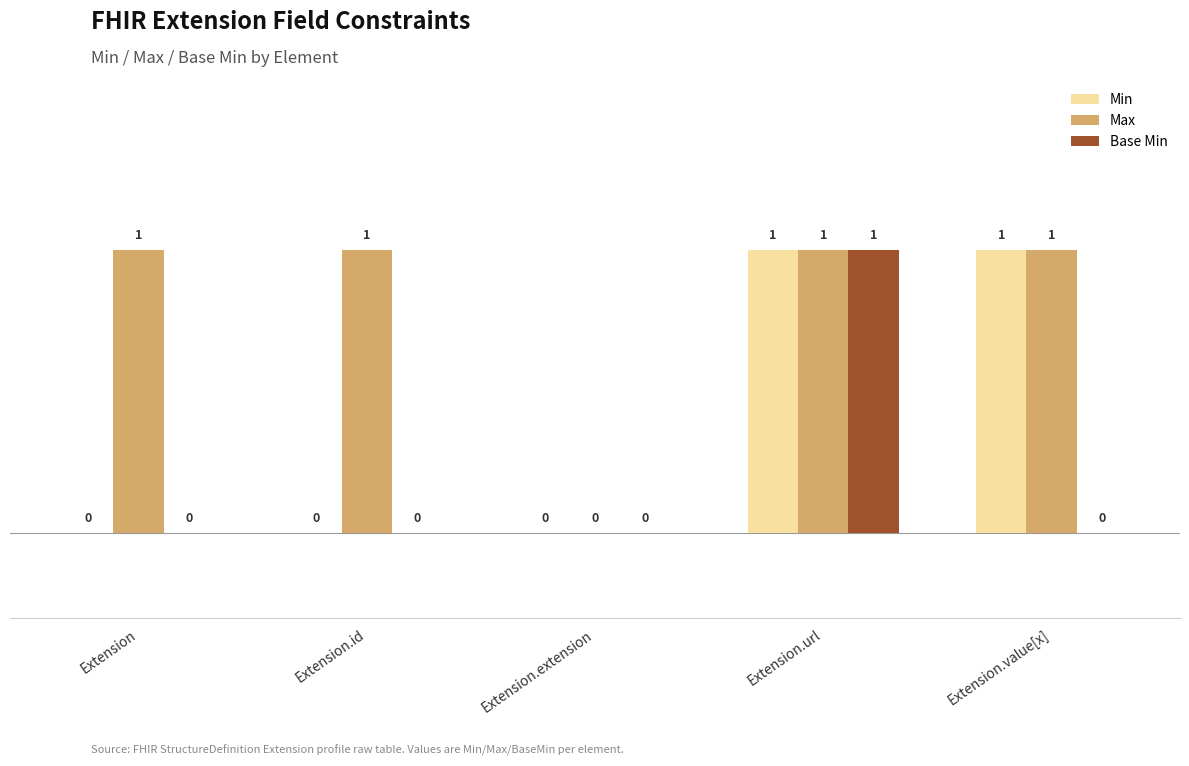

True or false: Min has a value of 0 at Extension.value[x].

False